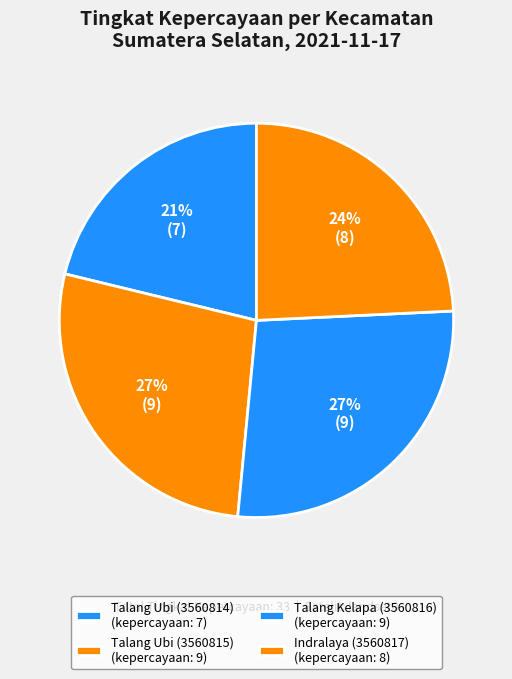

Rank the categories by value from lowest to highest.

Talang Ubi (3560814), Indralaya (3560817), Talang Ubi (3560815), Talang Kelapa (3560816)